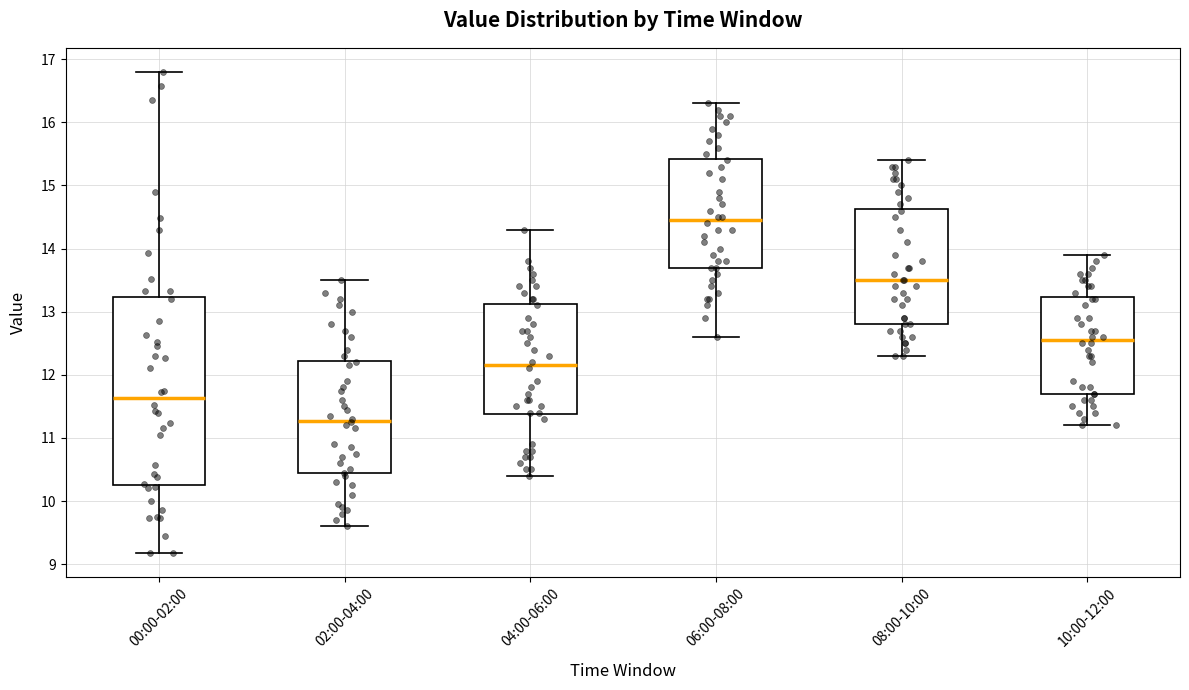

Comparing the boxes themselves (not the whiskers), which one is the tallest?

00:00-02:00